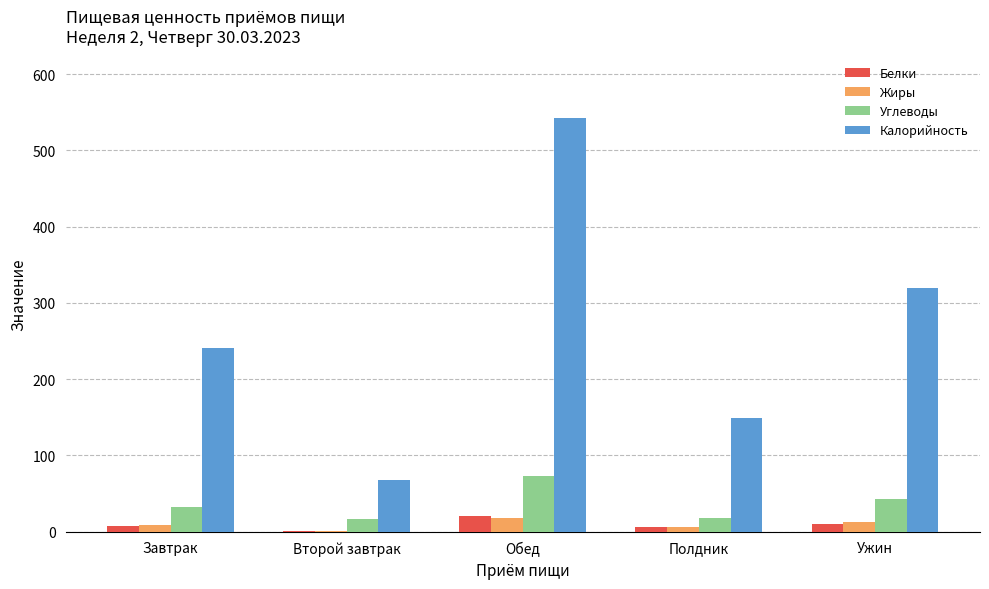

Is the value of Жиры at Полдник greater than the value of Белки at Обед?

No